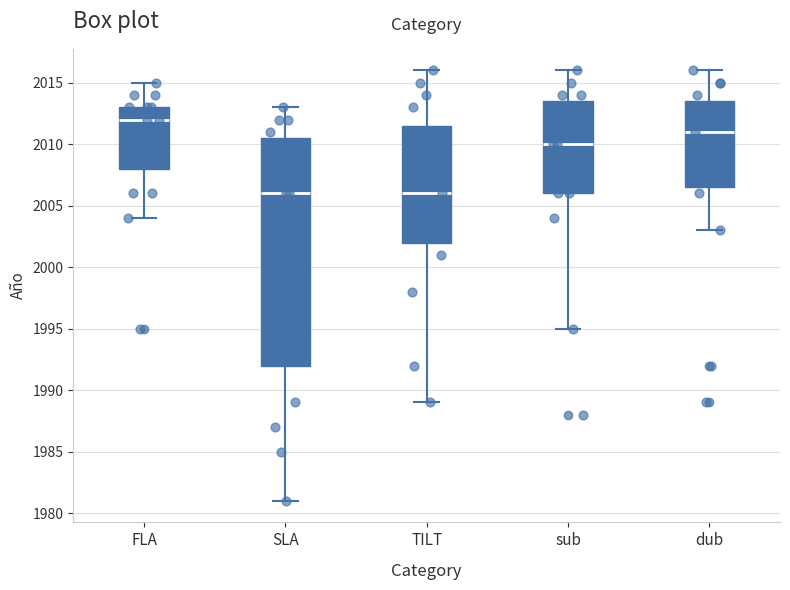

Reading left to right, transcribe this box plot: for each box, give where its median line is, the range the box spans, and where its two whiskers end, as read against the y-axis. The values are not printed on the chart, so give them approximately, as read against the axis.

FLA: median 2012.0, box 2008.0 to 2013.0, whiskers 2004.0 to 2015.0
SLA: median 2006.0, box 1992.0 to 2010.5, whiskers 1981.0 to 2013.0
TILT: median 2006.0, box 2002.0 to 2011.5, whiskers 1989.0 to 2016.0
sub: median 2010.0, box 2006.0 to 2013.5, whiskers 1995.0 to 2016.0
dub: median 2011.0, box 2006.5 to 2013.5, whiskers 2003.0 to 2016.0